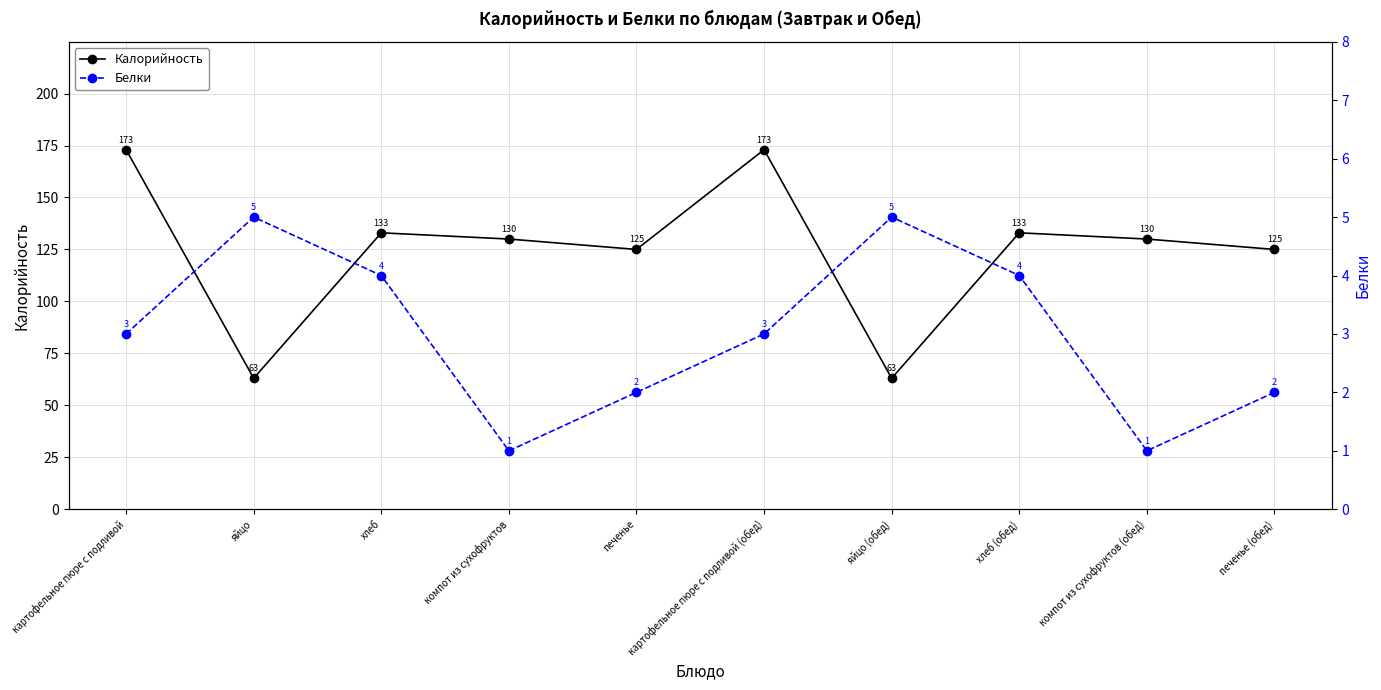

How many categories are shown in the chart?

10